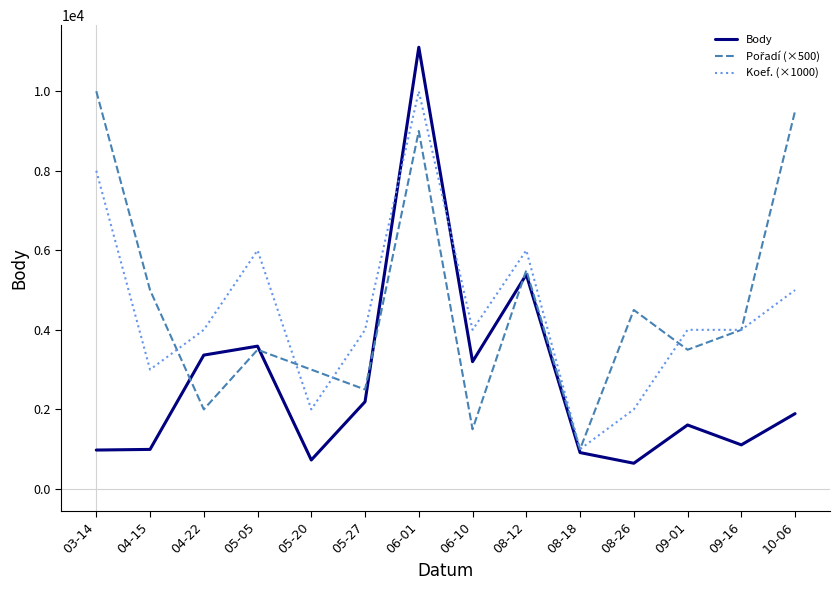

Does the chart display data point markers on the line(s)?

No